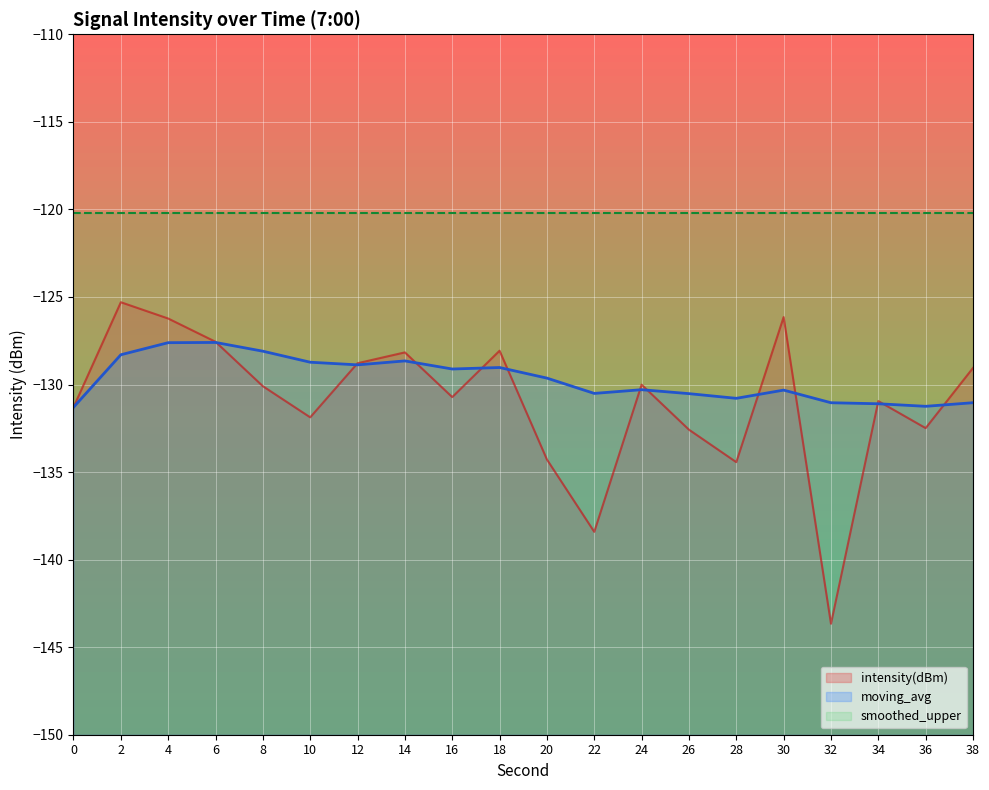

How many series are shown in this chart?

3